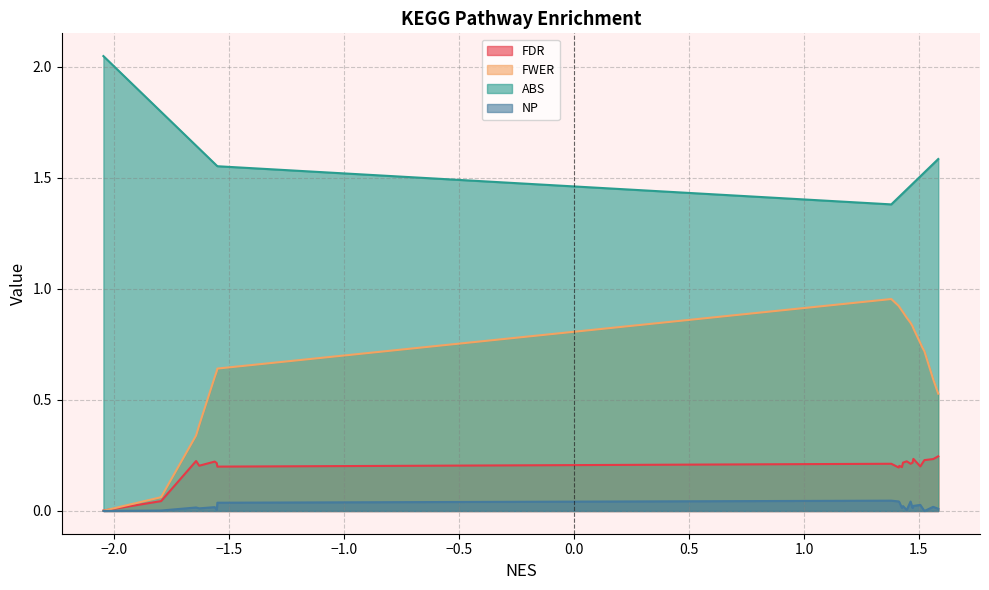

True or false: ABS and NP cross at least once.

False